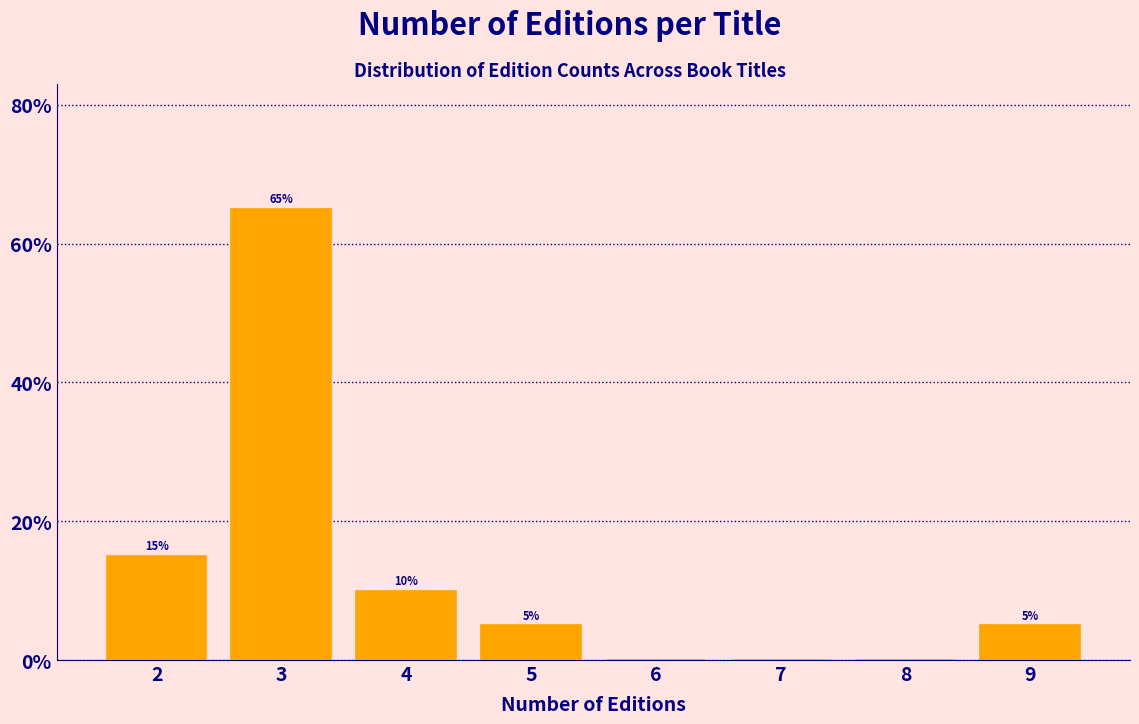

Over which range of the x-axis is the bar tallest?

2.5 to 3.5